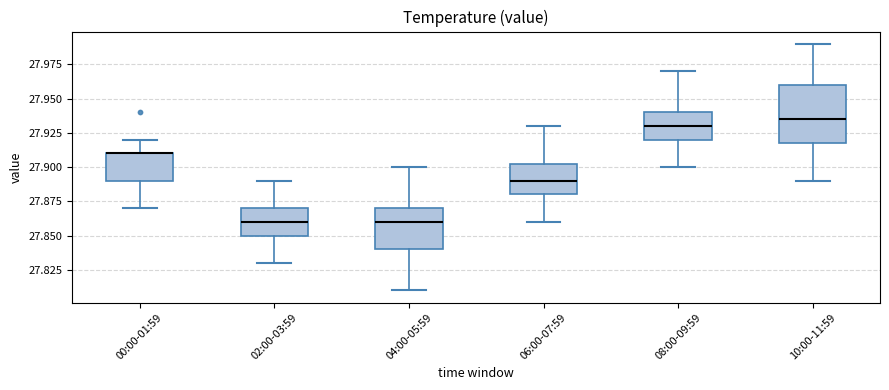

Which box is the tallest, from its lower edge to its upper edge?

10:00-11:59